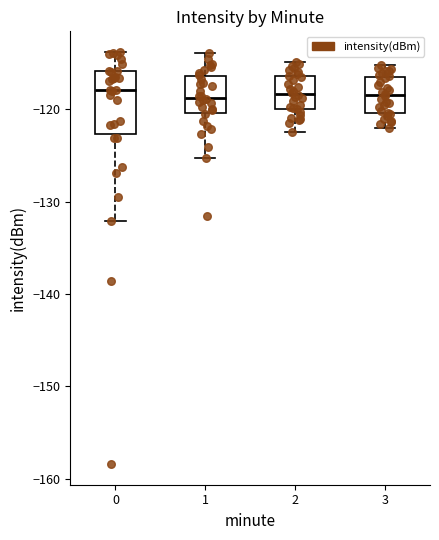

Reading left to right, read every box against the y-axis: the position of its median line, the range the box covers, and the ends of its whiskers. The values are not printed on the chart, so give them approximately, as read against the axis.

0: median -118, box -123 to -116, whiskers -132 to -114
1: median -119, box -120 to -116, whiskers -125 to -114
2: median -118, box -120 to -116, whiskers -122 to -115
3: median -118, box -120 to -116, whiskers -122 to -115